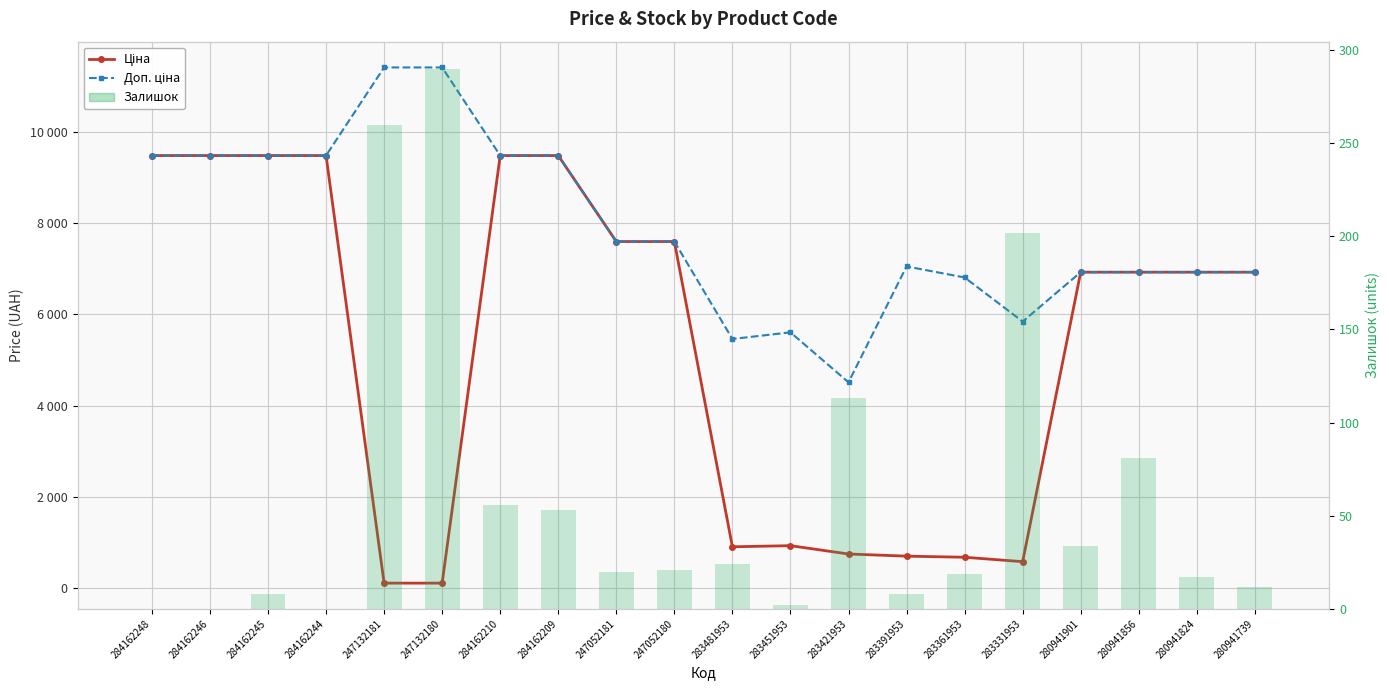

Rank the series by their average value, from lowest to highest.

Залишок, Ціна, Доп. ціна